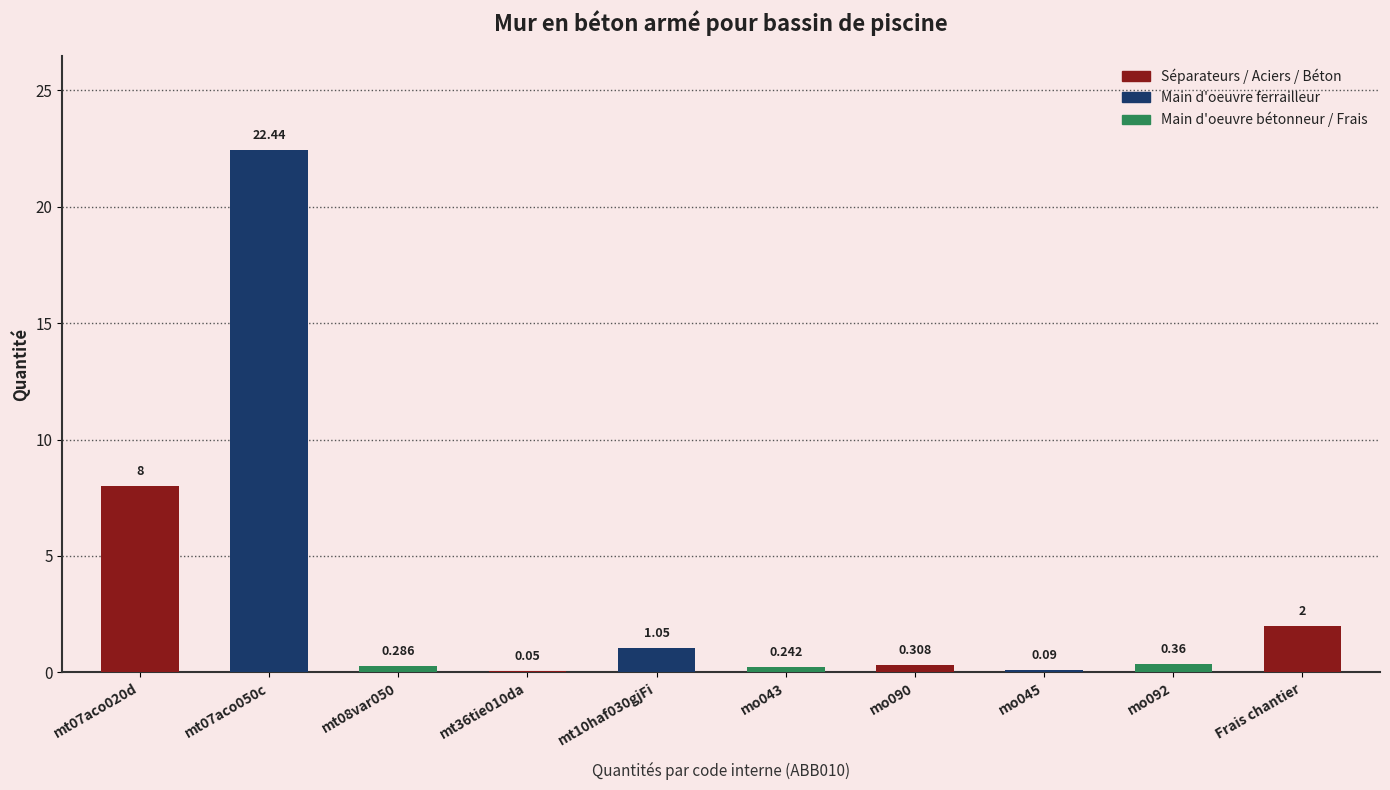

What is the value of the 7th bar from the left?

0.3